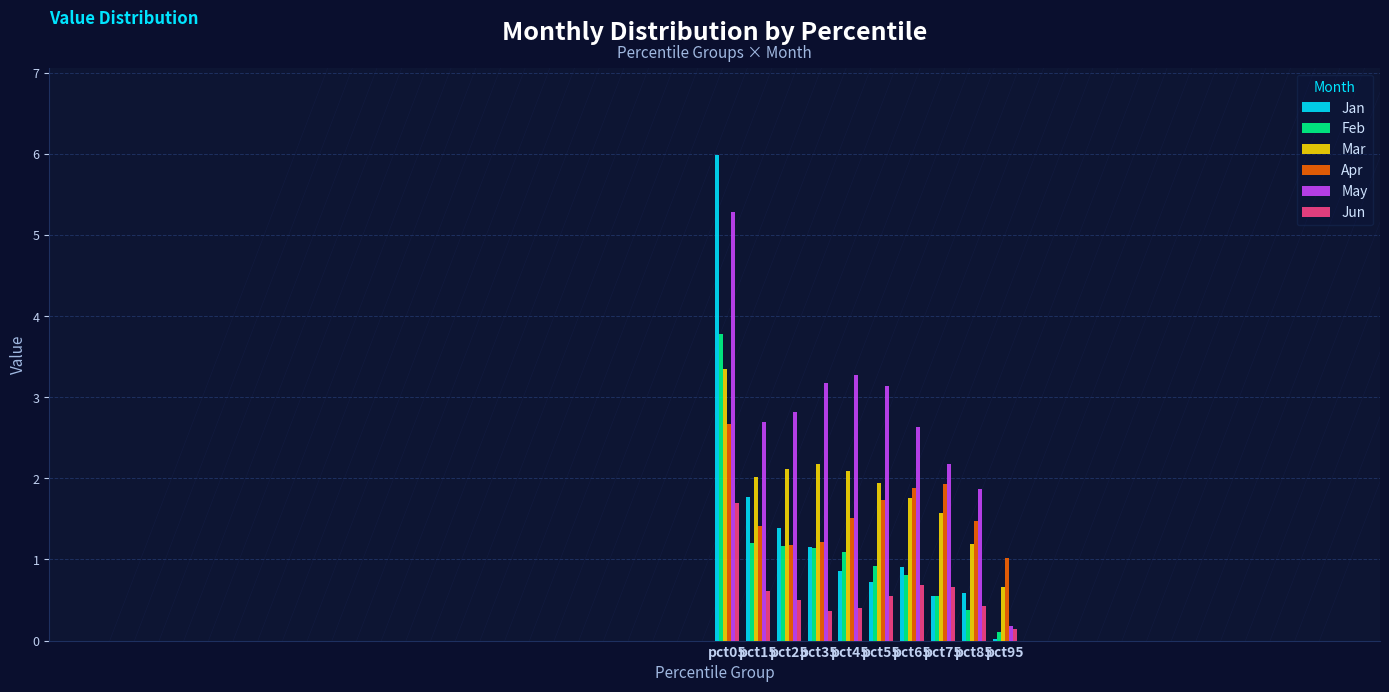

How many bars are there in each group?

6